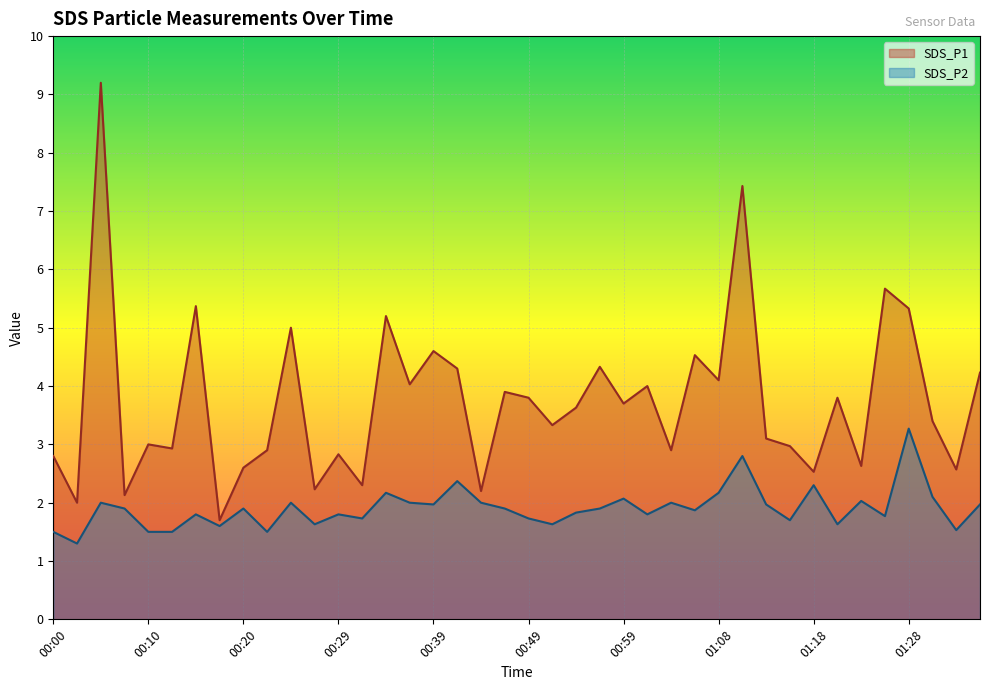

What is the total value across all series at 00:54?

5.5